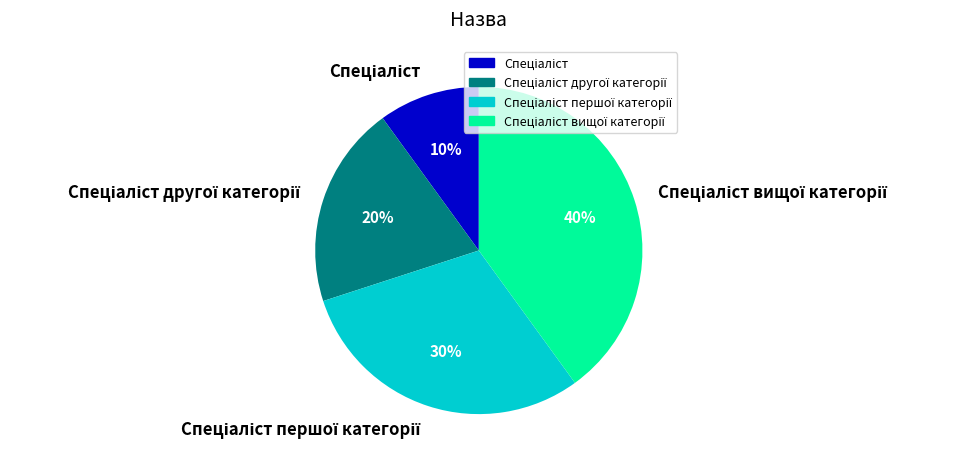

Count the number of slices in the pie.

4